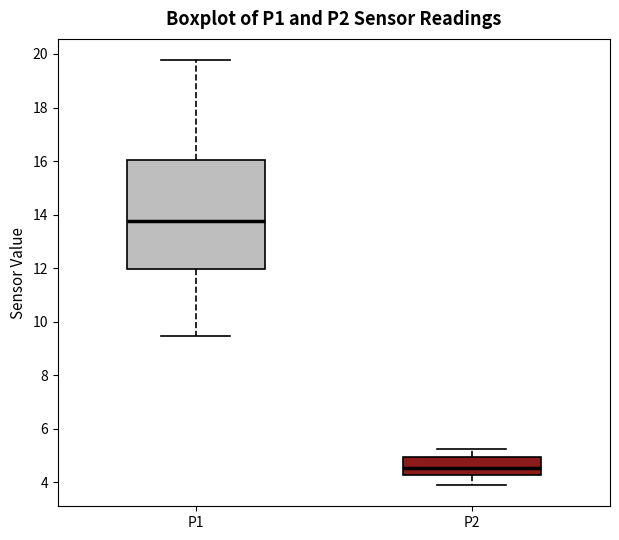

Comparing the boxes themselves (not the whiskers), which one is the tallest?

P1